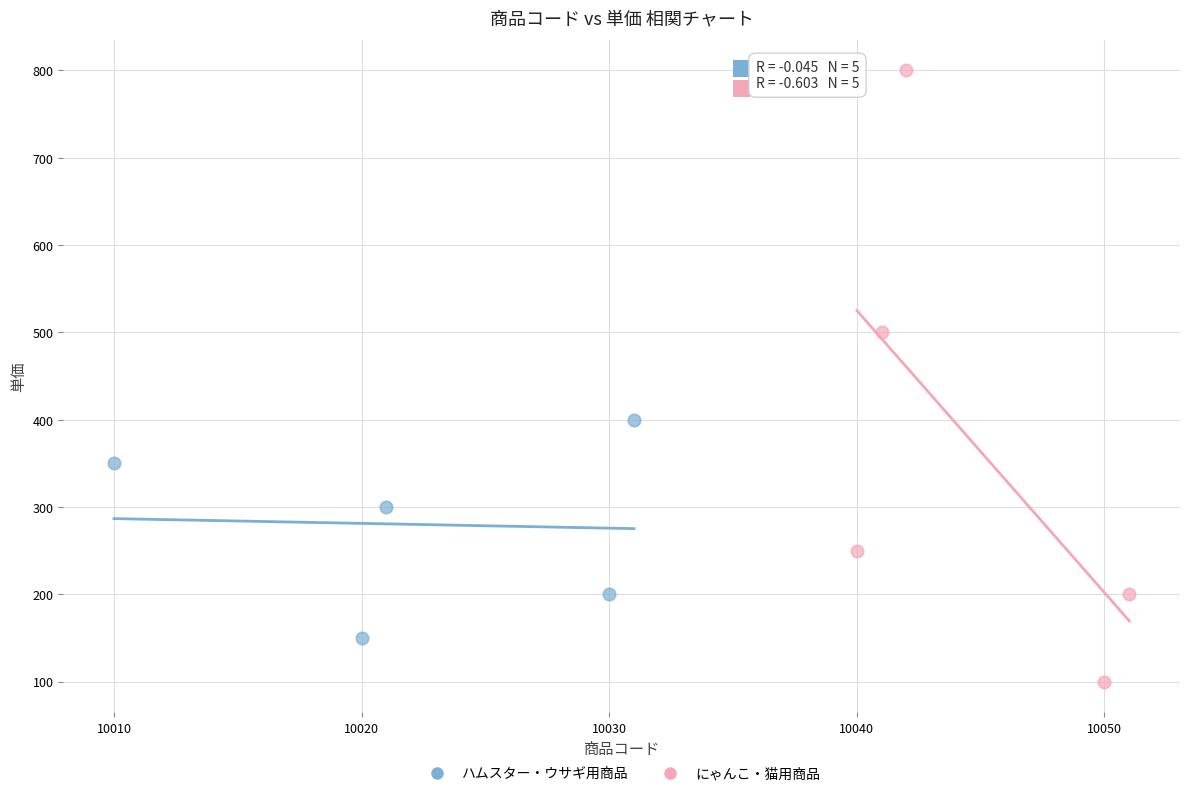

Which series reaches the minimum Y coordinate?

にゃんこ・猫用商品